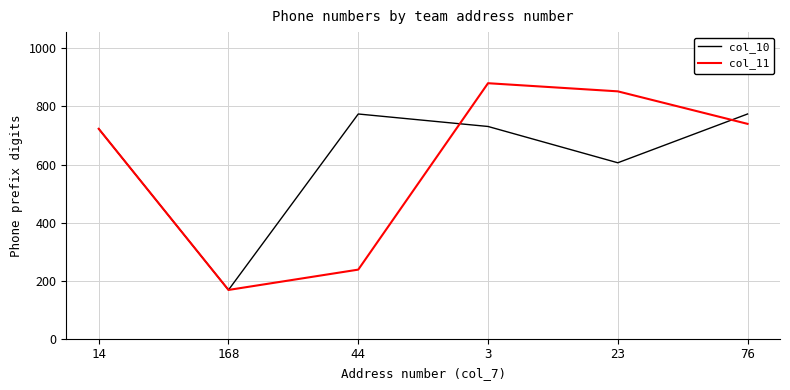

What is the total value across all series at 168?

336